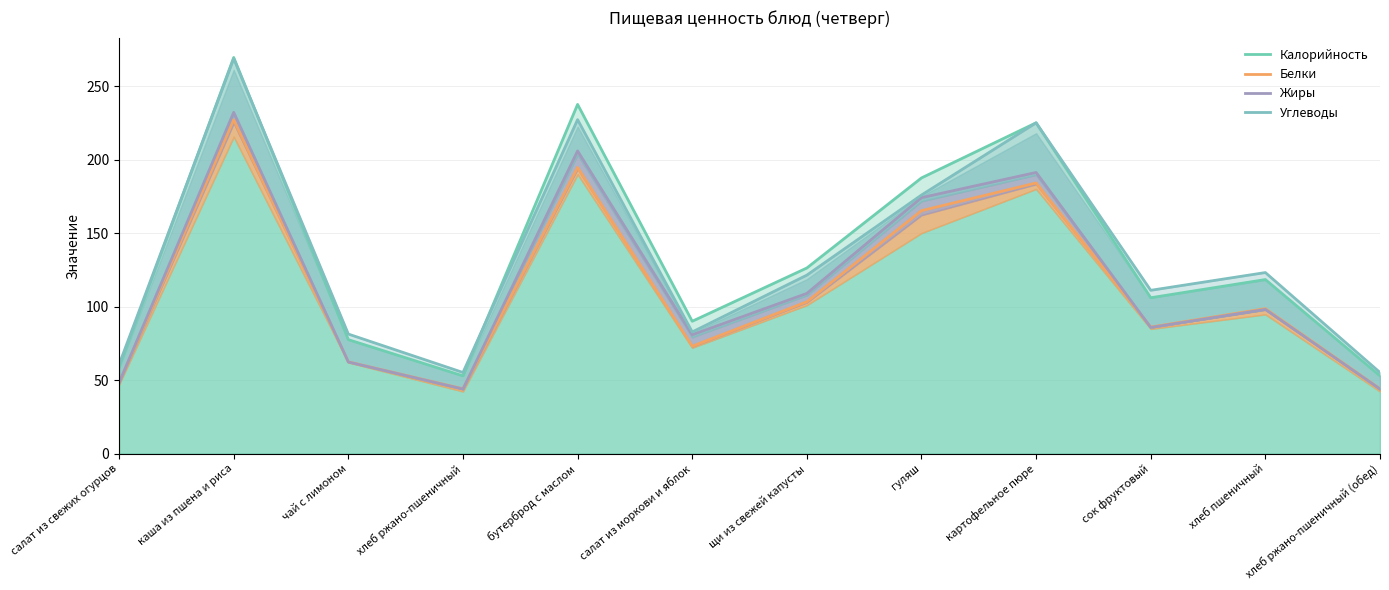

How many values in the Калорийность series exceed 118?

6